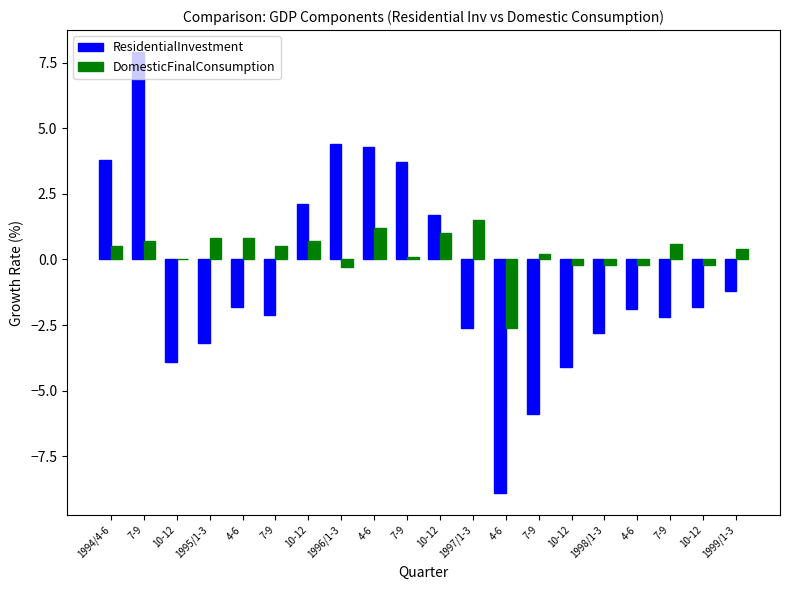

Rank the series by their average value, from lowest to highest.

ResidentialInvestment, DomesticFinalConsumption